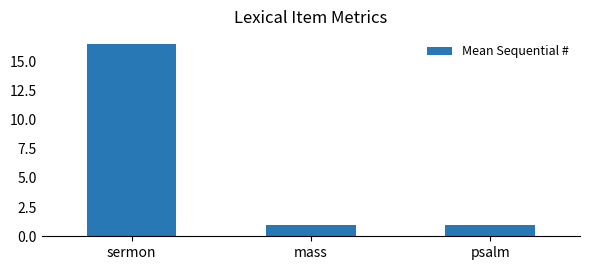

What is the value of the 1st bar from the left?

16.5